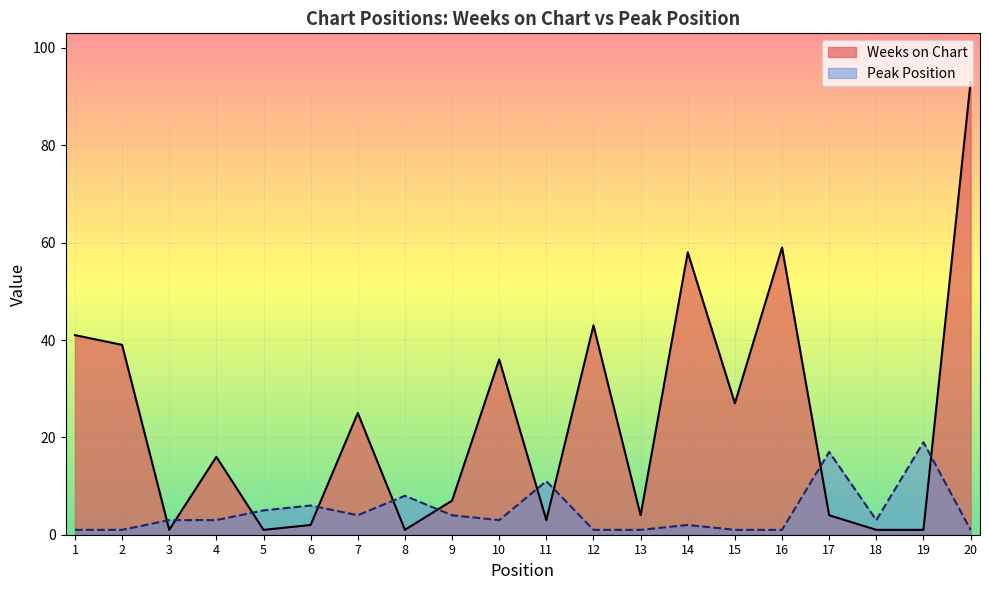

Where does the Weeks on Chart series first go above 16?

1